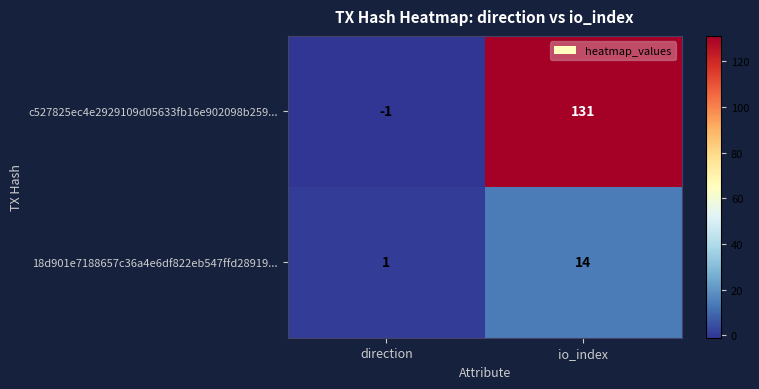

Reading left to right, what are all the values shown in this chart?

c527825ec4e2929109d05633fb16e902098b259...: direction=-1	io_index=131
18d901e7188657c36a4e6df822eb547ffd28919...: direction=1	io_index=14